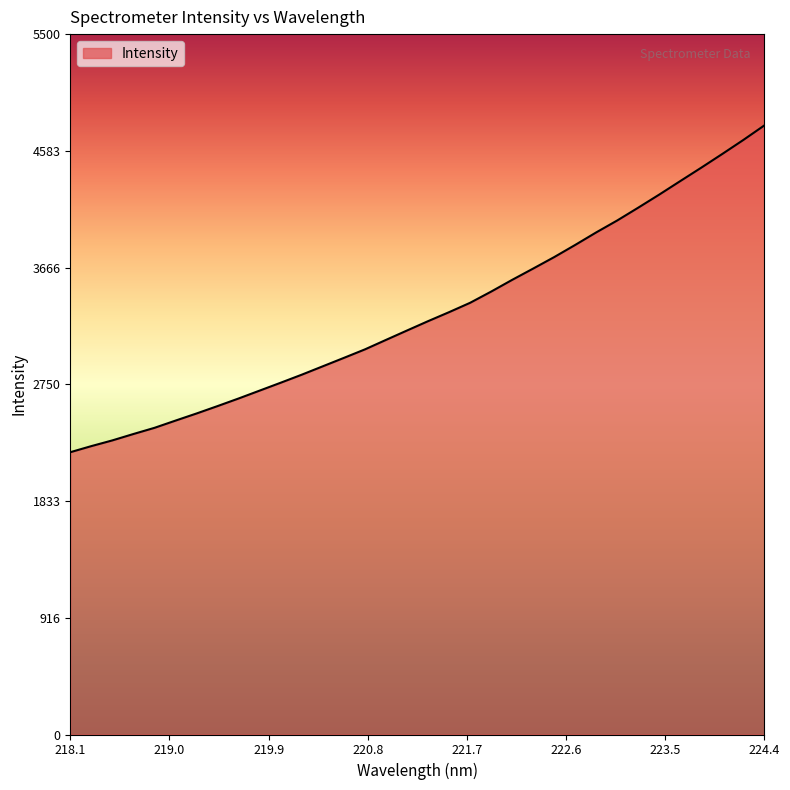

What is the difference between the maximum and minimum values?

2566.0